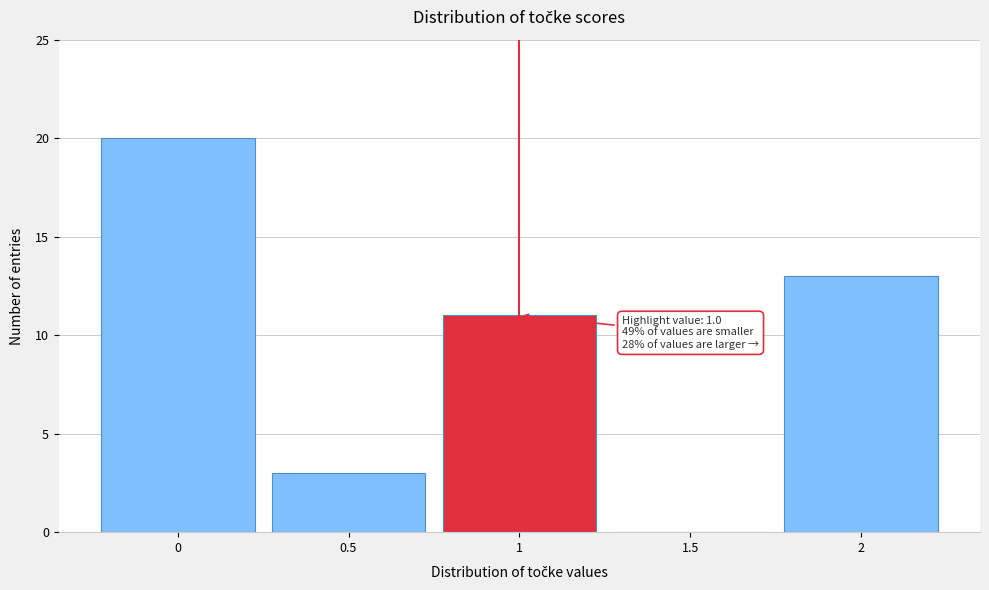

Over which range of the x-axis is the bar tallest?

-0.25 to 0.25